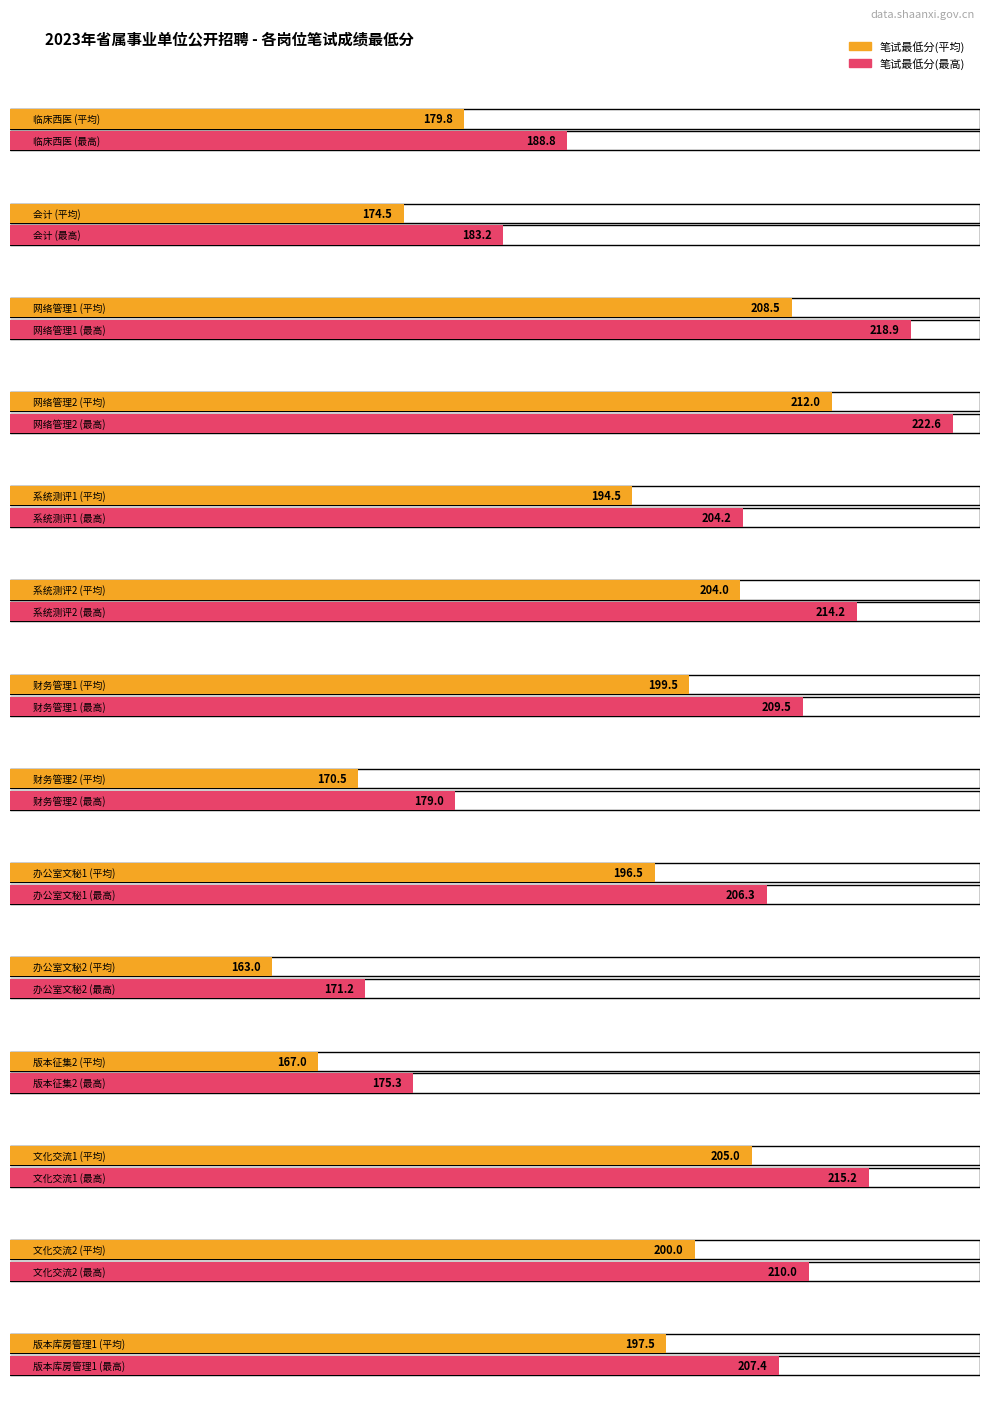

What is the sum of the values at 财务管理1 and 版本征集2?

366.5